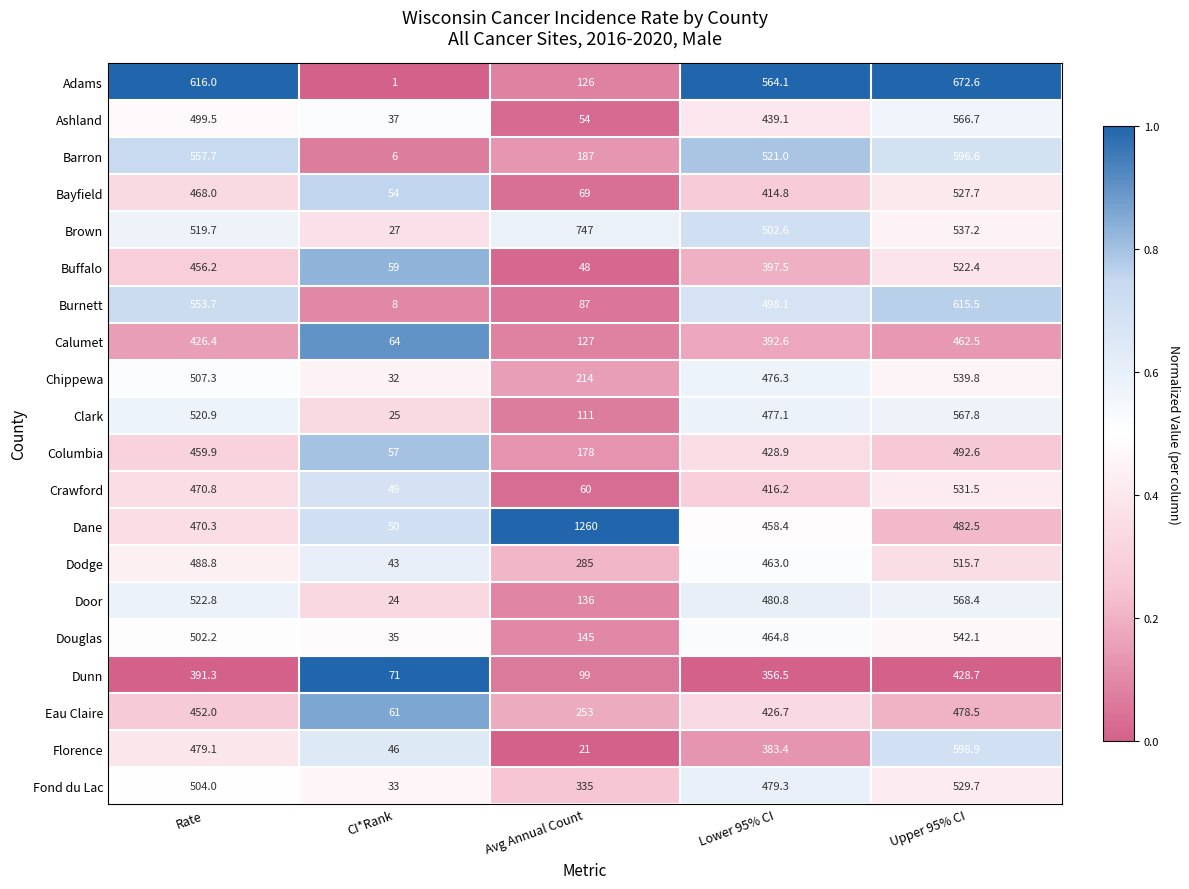

What is the difference between the highest and lowest values at Avg Annual Count?

1239.0